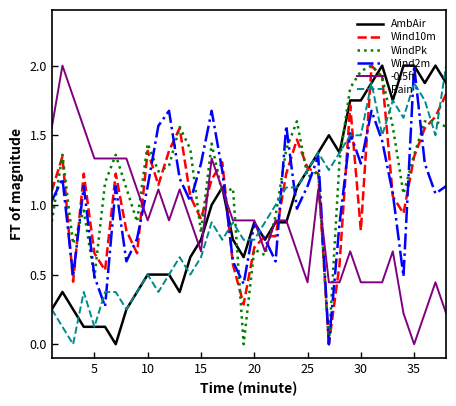

Which series has the largest total across all categories?

WindPk